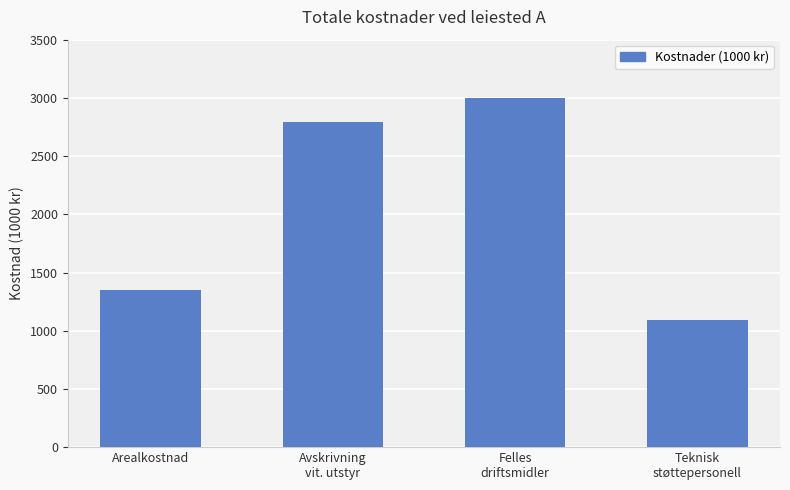

True or false: the data shows 5342.8 at Felles
driftsmidler.

False